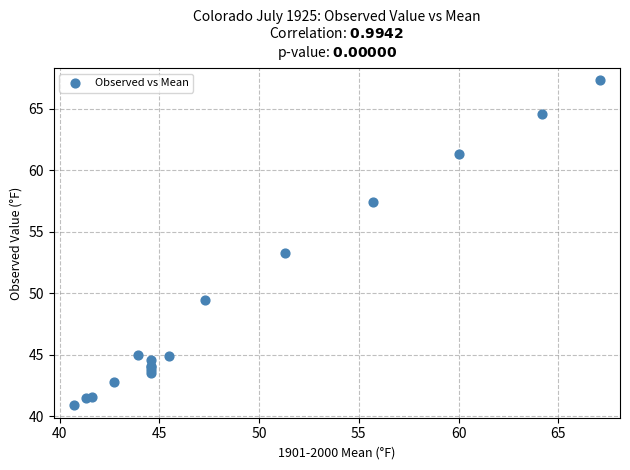

What Y value in the scatter plot is closest to 54?

53.3